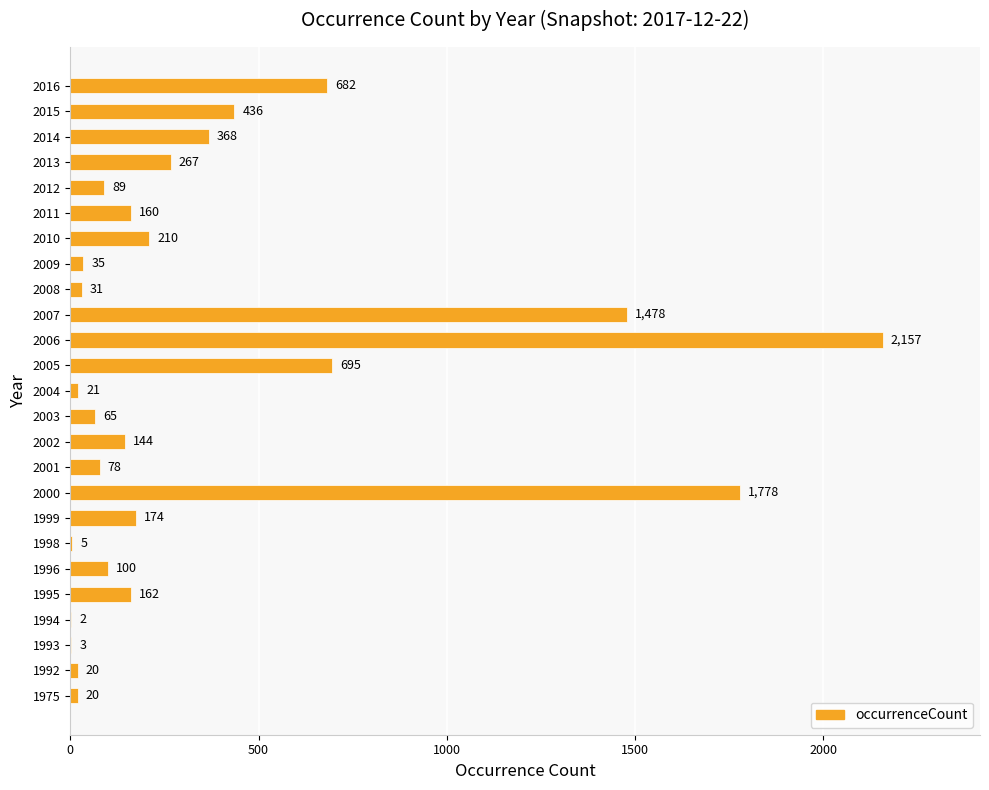

What is the approximate value at 2010, to the nearest 10?

210